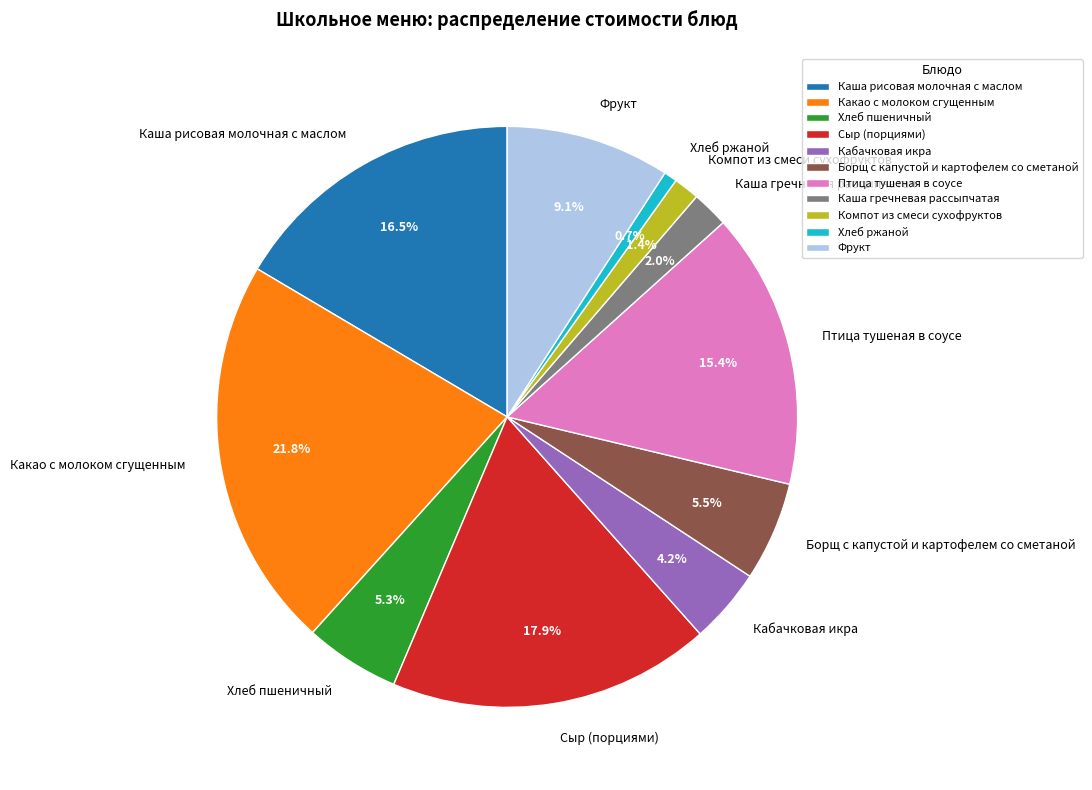

Do Какао с молоком сгущенным and Сыр (порциями) together represent more than half of the pie?

No